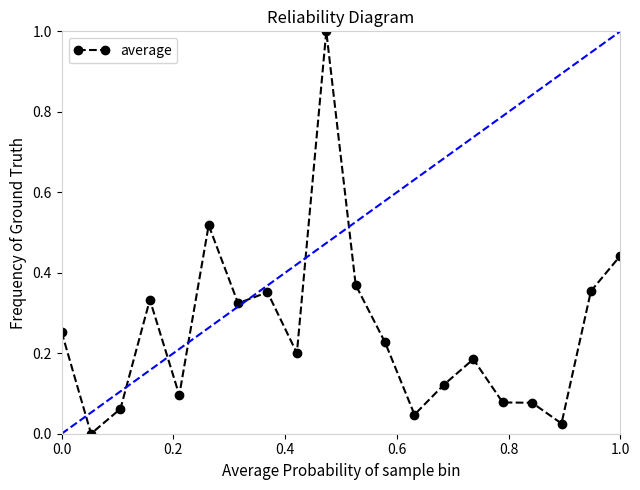

True or false: average has more than 1 points higher than both neighbors.

True